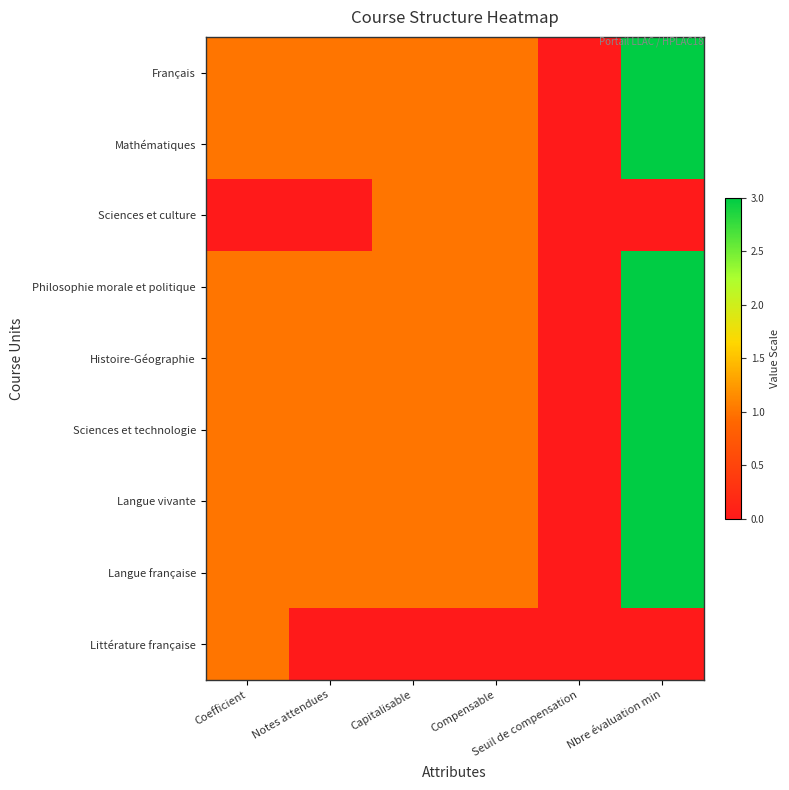

Where is the data nearest to the value 0?

Notes attendues